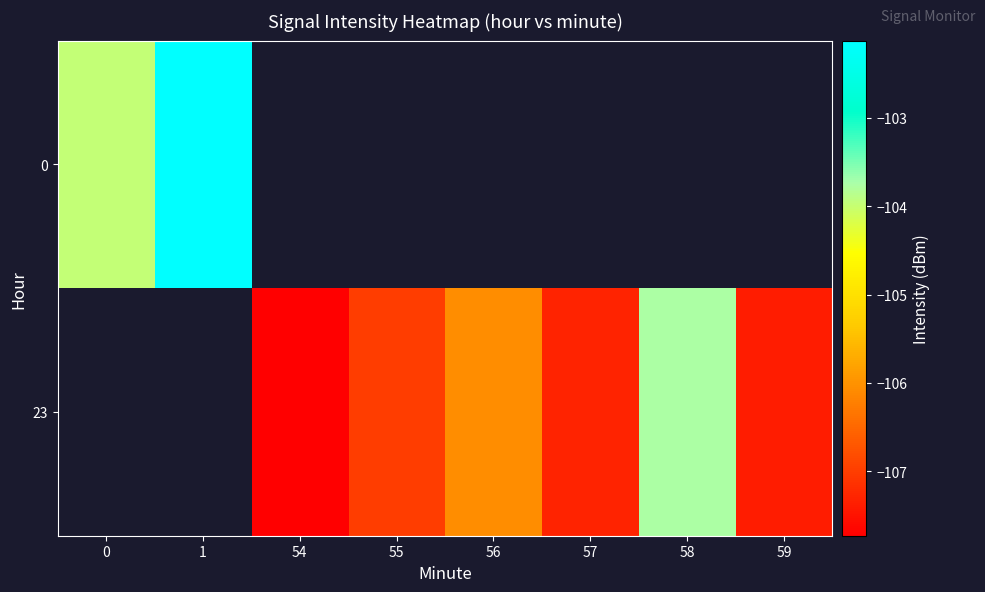

How many negative values does the 0 series have?

2